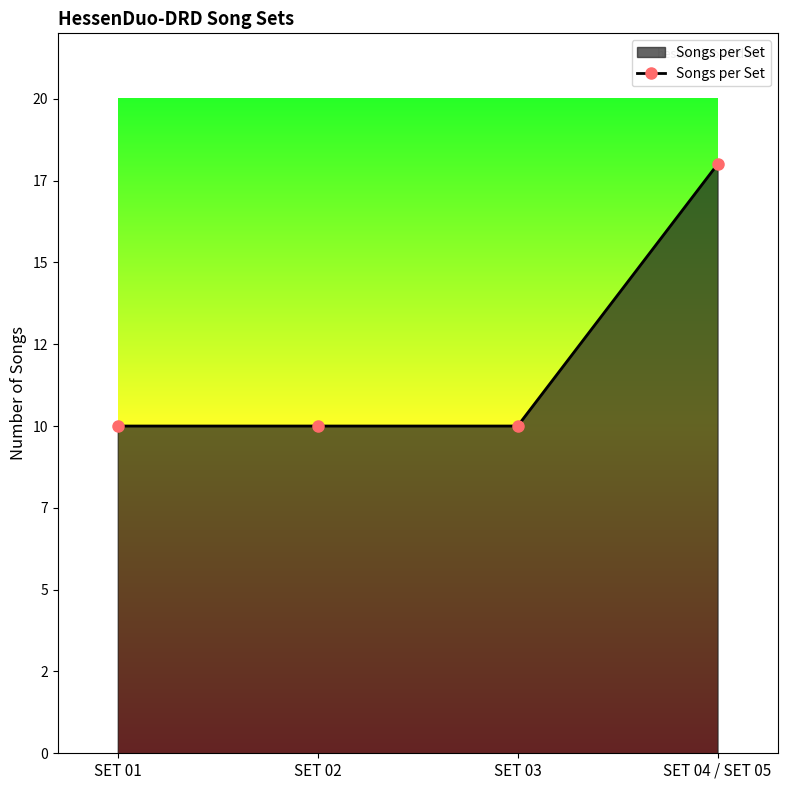

What is the ratio of the value at SET 01 to the value at SET 02?

1.0